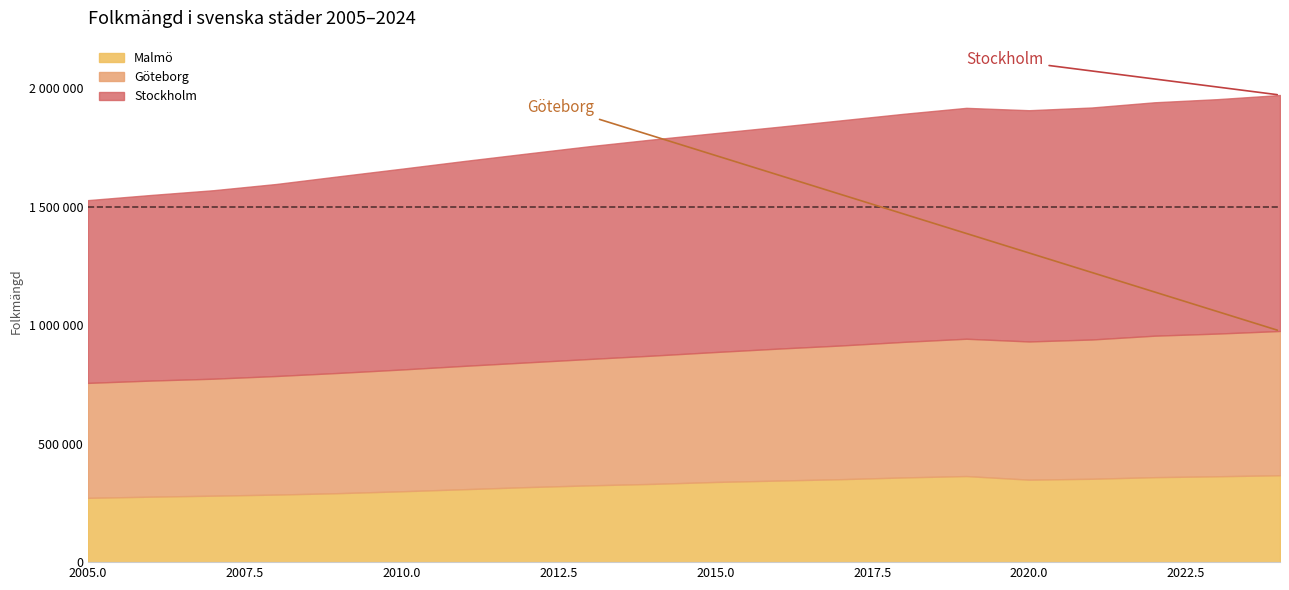

Rank the series by their average value, from lowest to highest.

Malmö, Göteborg, Stockholm